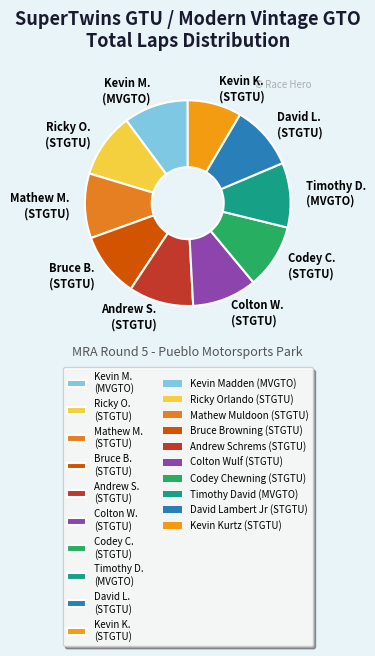

Is there any slice that represents more than half of the pie?

No